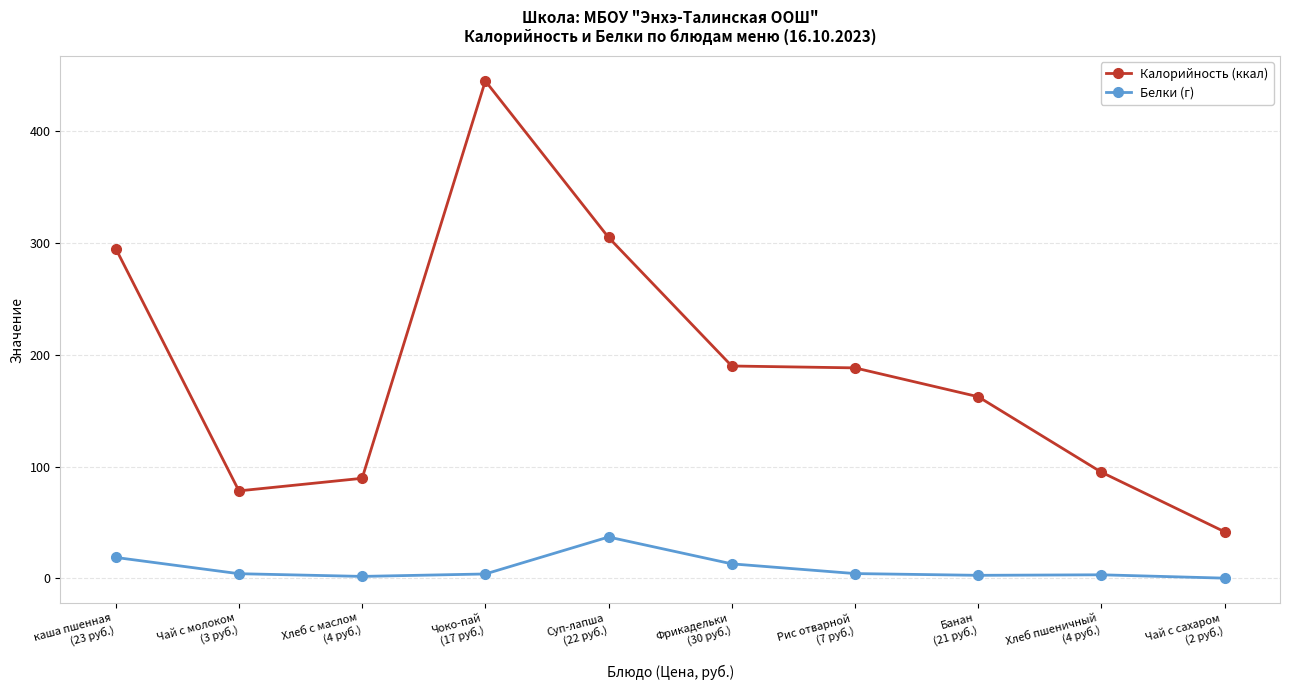

Where does the Калорийность (ккал) series first go above 188?

каша пшенная
(23 руб.)